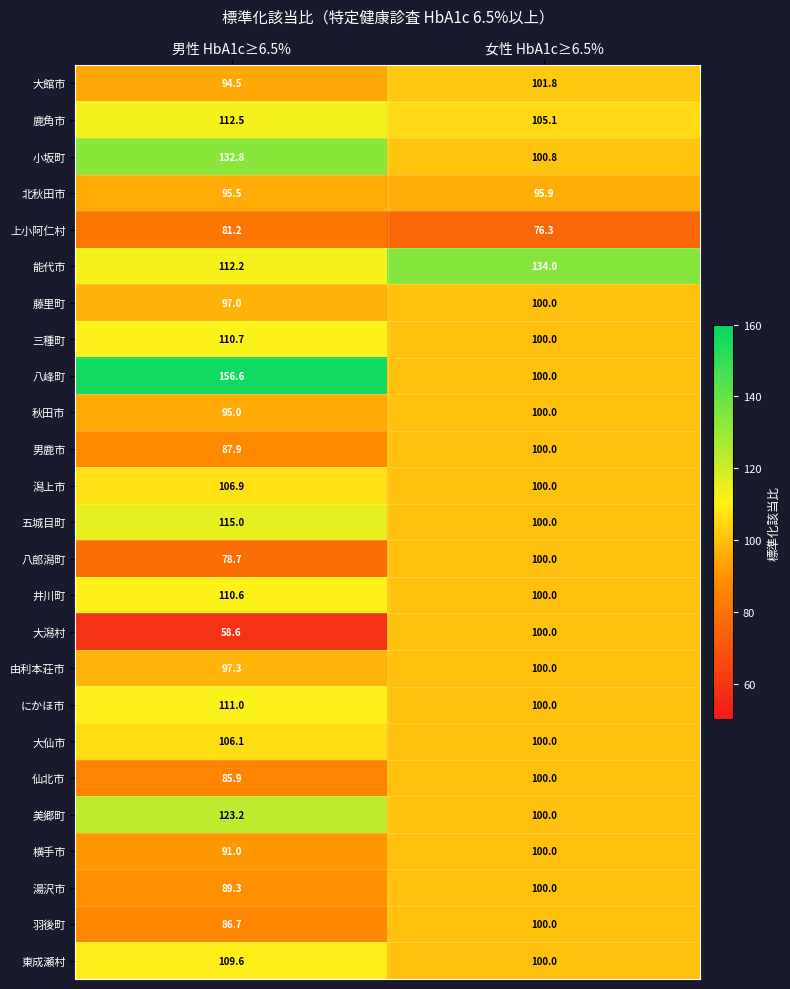

What is the average value of the 八峰町 series?

128.3